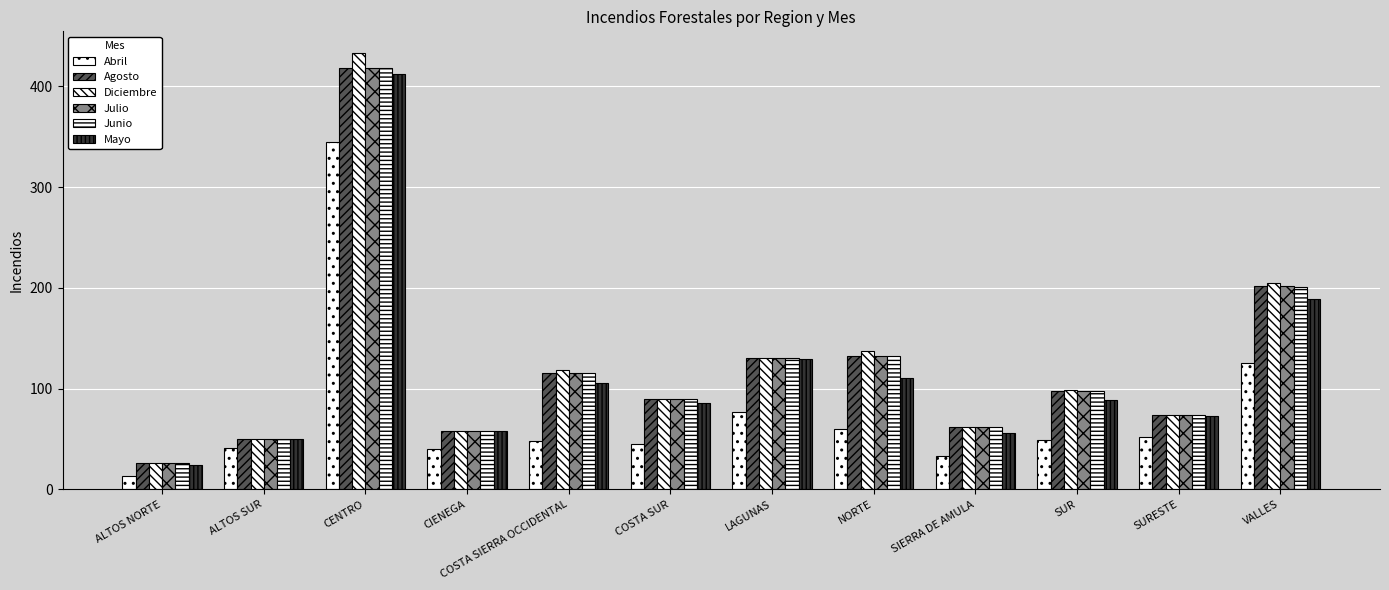

At which label is Julio closest to 222?

VALLES